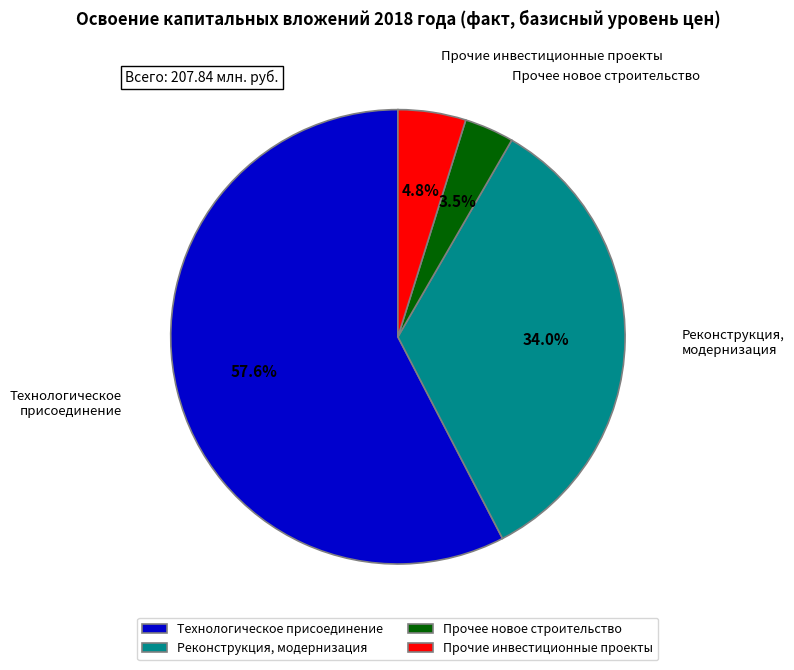

Count the number of slices in the pie.

4